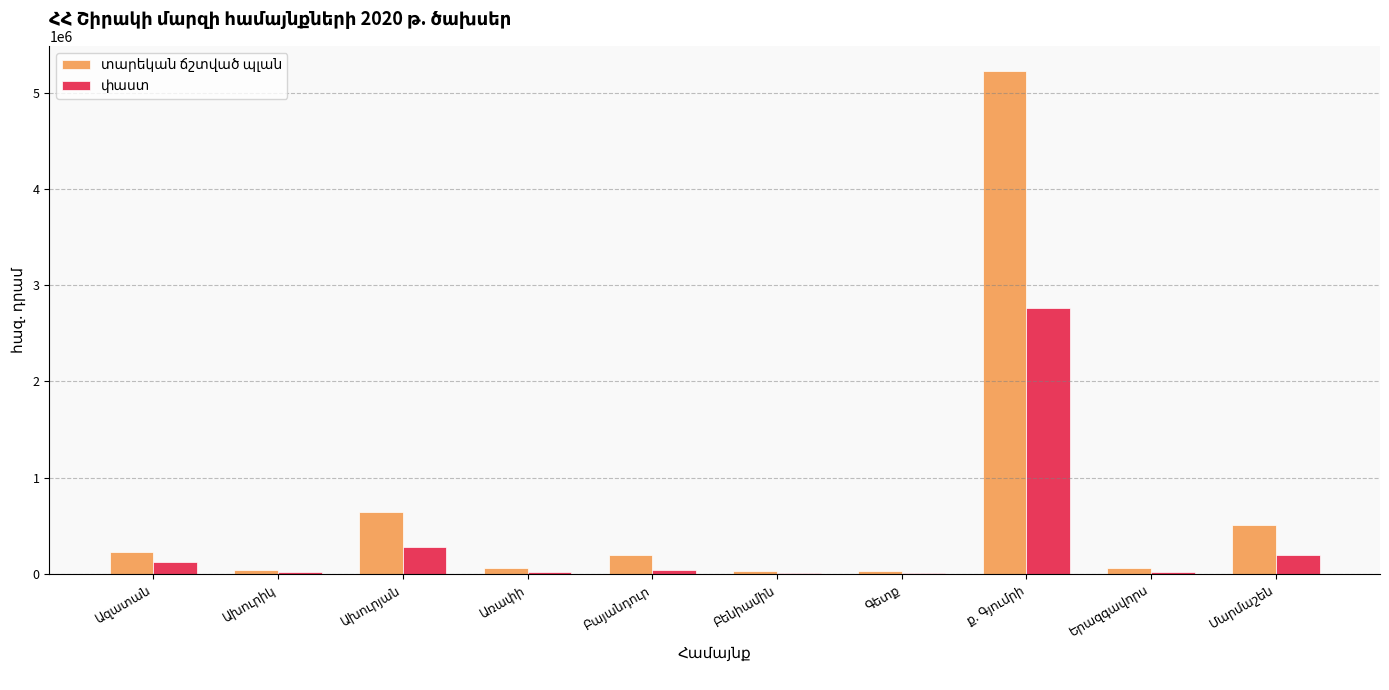

Which series has the widest spread of values?

տարեկան ճշտված պլան